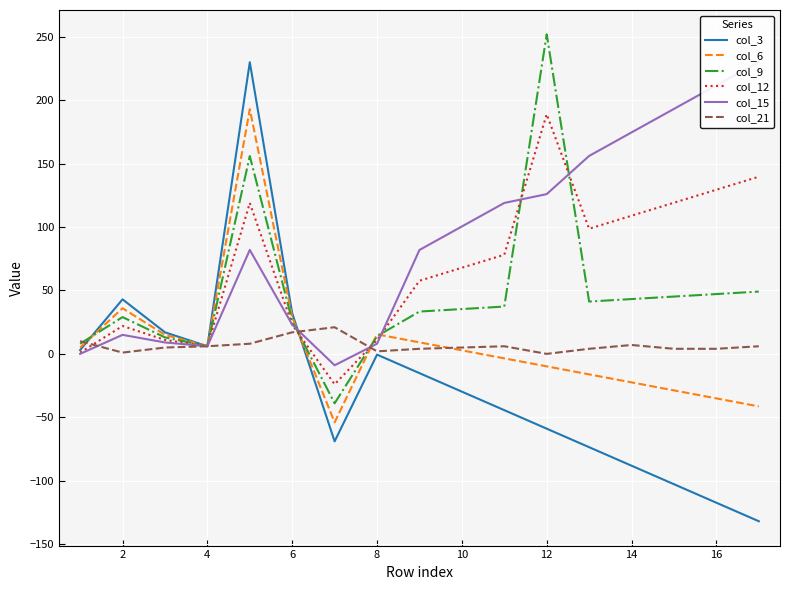

How many data points in col_3 are above -29?

8